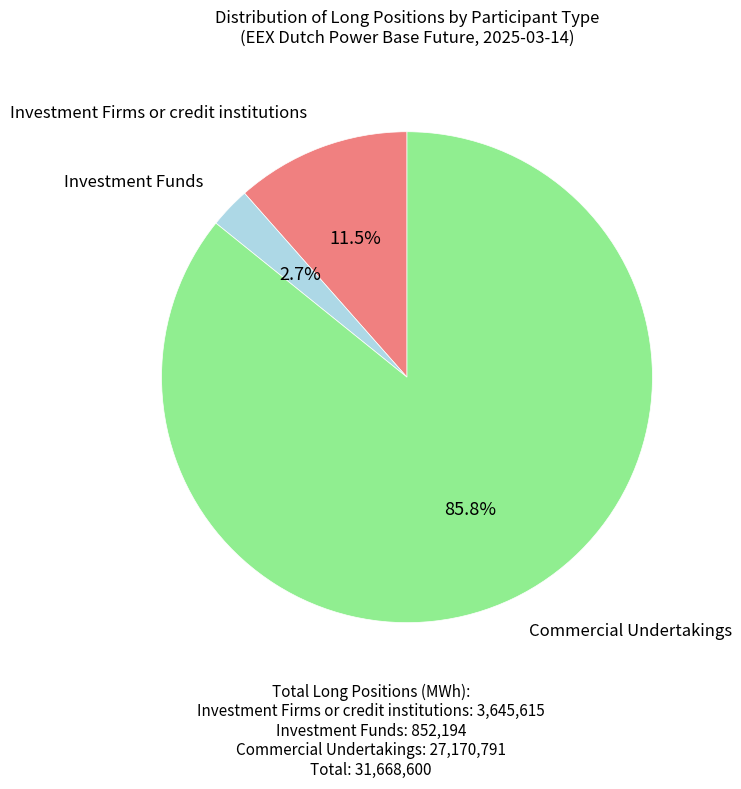

Is there a majority slice in this chart?

Yes